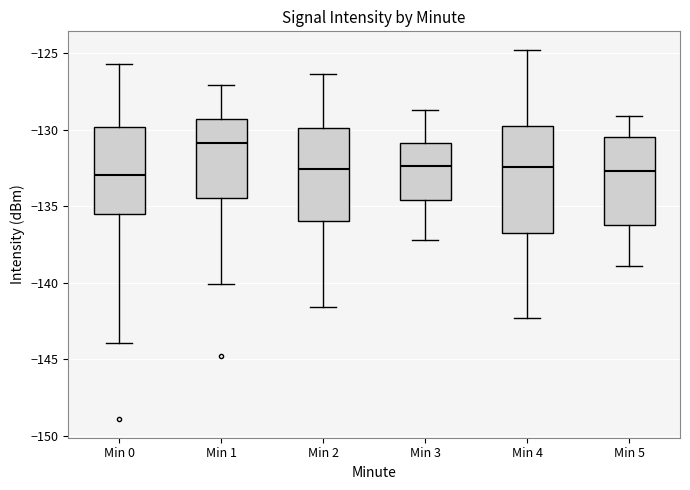

Where does the upper whisker of the box for Min 0 end on the y-axis? The values are not printed on the chart, so give them approximately, as read against the axis.

-125.5